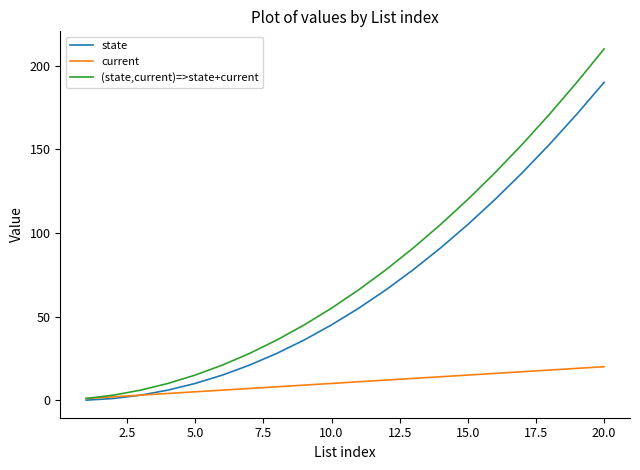

What is the minimum value for current?

1